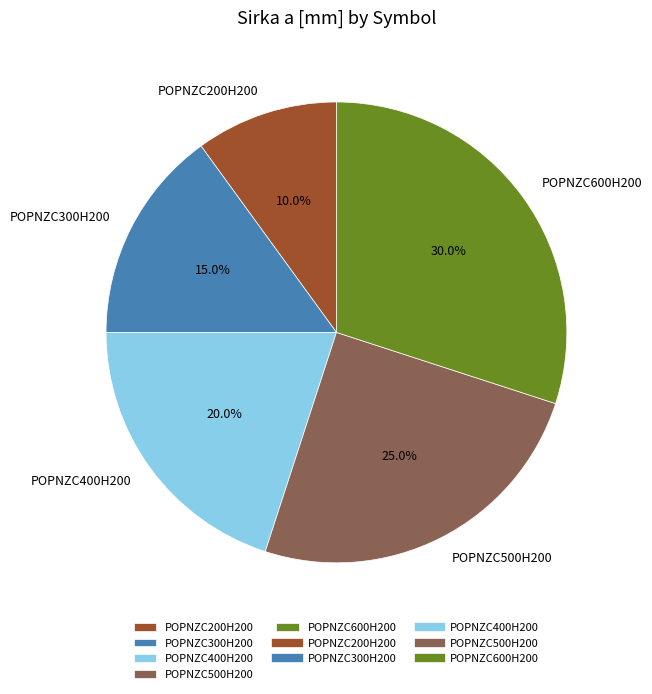

Which slice is the smallest?

POPNZC200H200